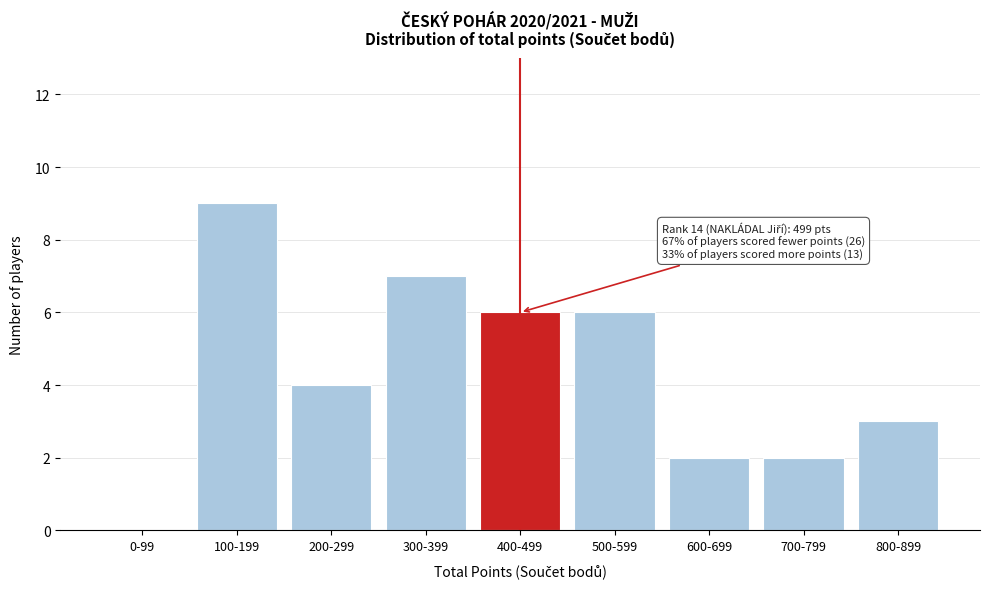

Reading right to left, extract all data points from this chart.

800-899=3	700-799=2	600-699=2	500-599=6	400-499=6	300-399=7	200-299=4	100-199=9	0-99=0